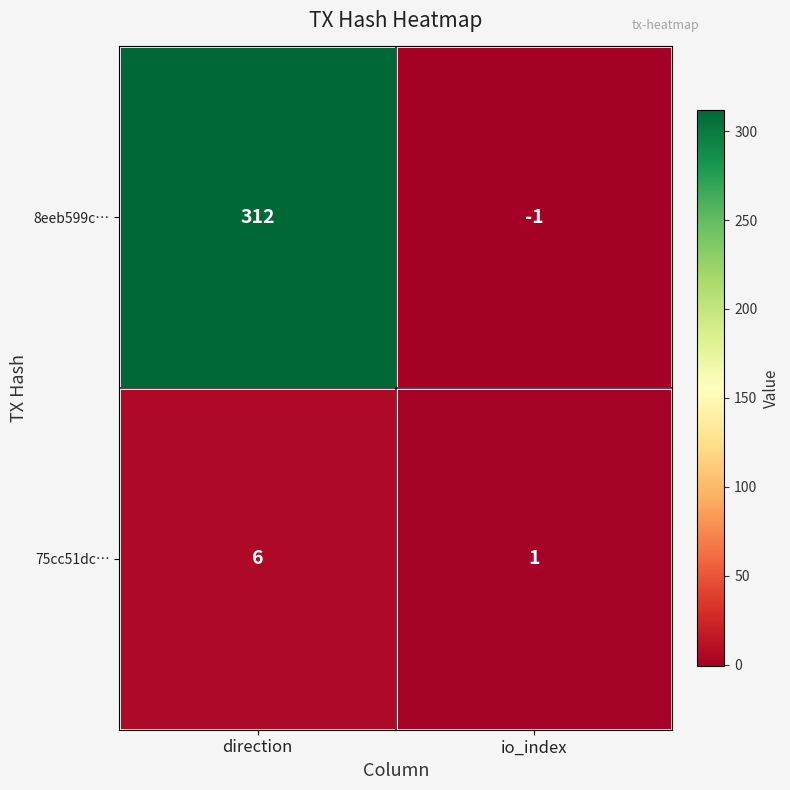

At which label is 8eeb599c… closest to 155?

io_index